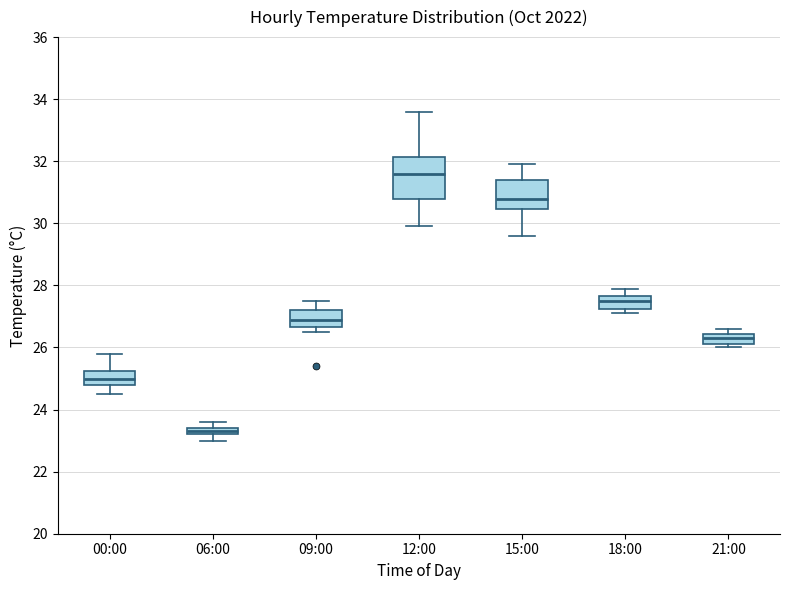

Comparing the boxes themselves (not the whiskers), which one is the tallest?

12:00